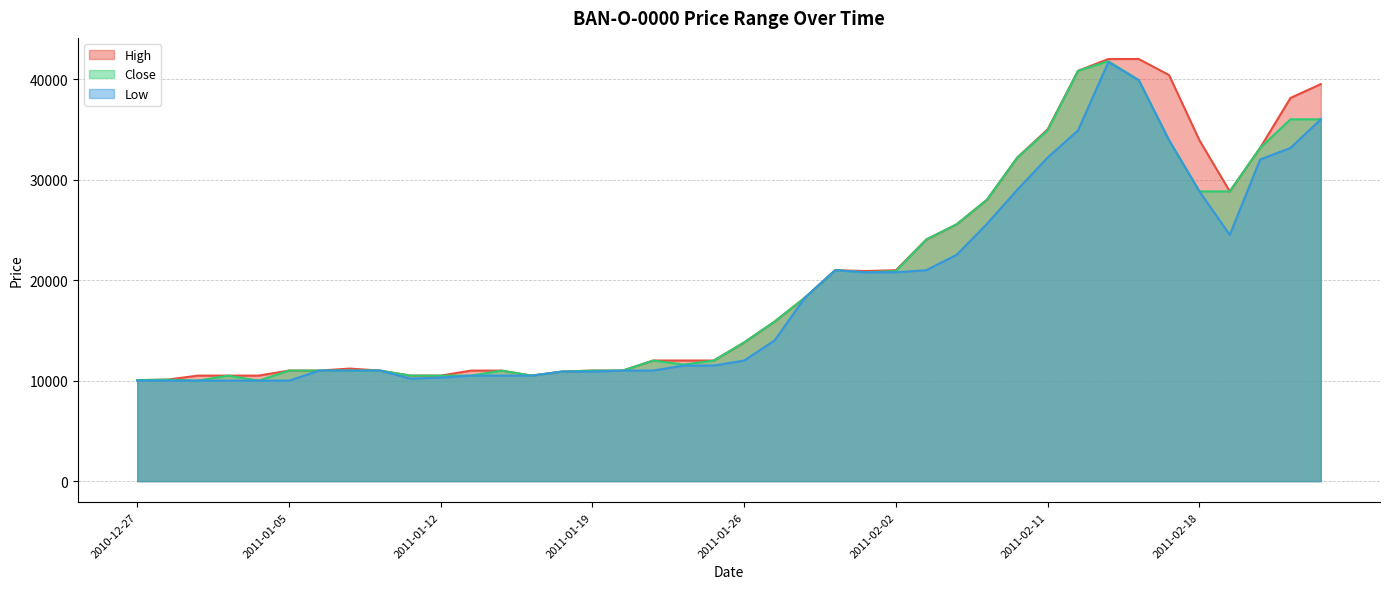

What is the value of the High point at the 4th from the left?

10500